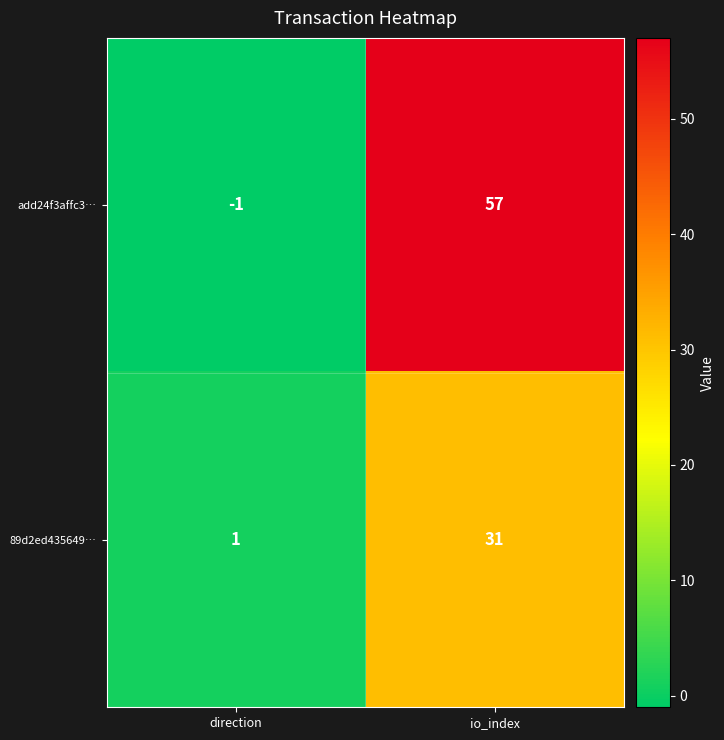

Is it true that add24f3affc3… equals -1 at direction?

True